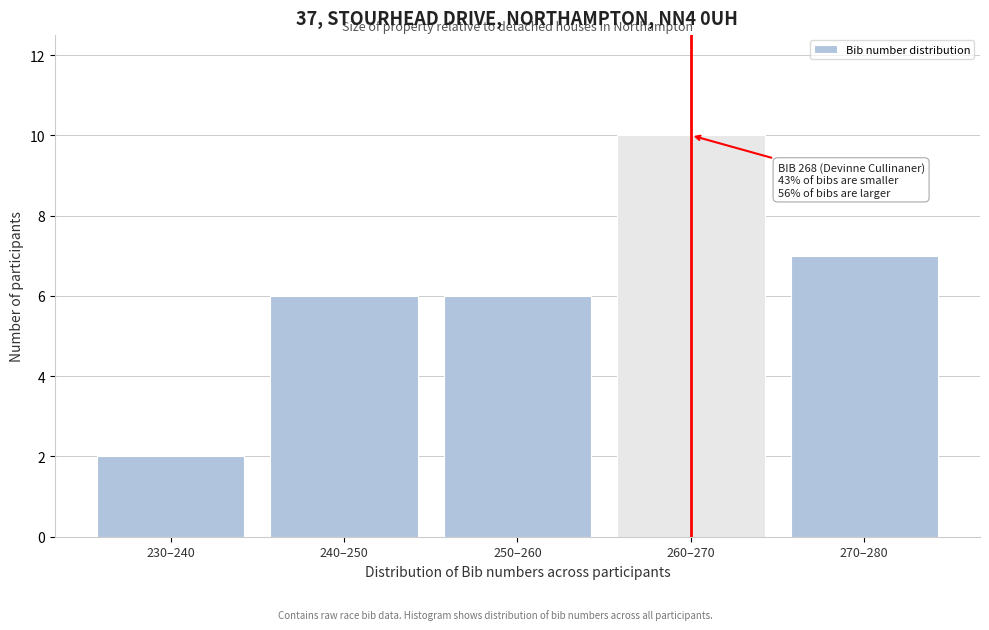

Reading left to right, transcribe all the data shown in this chart.

230–240=2	240–250=6	250–260=6	260–270=10	270–280=7